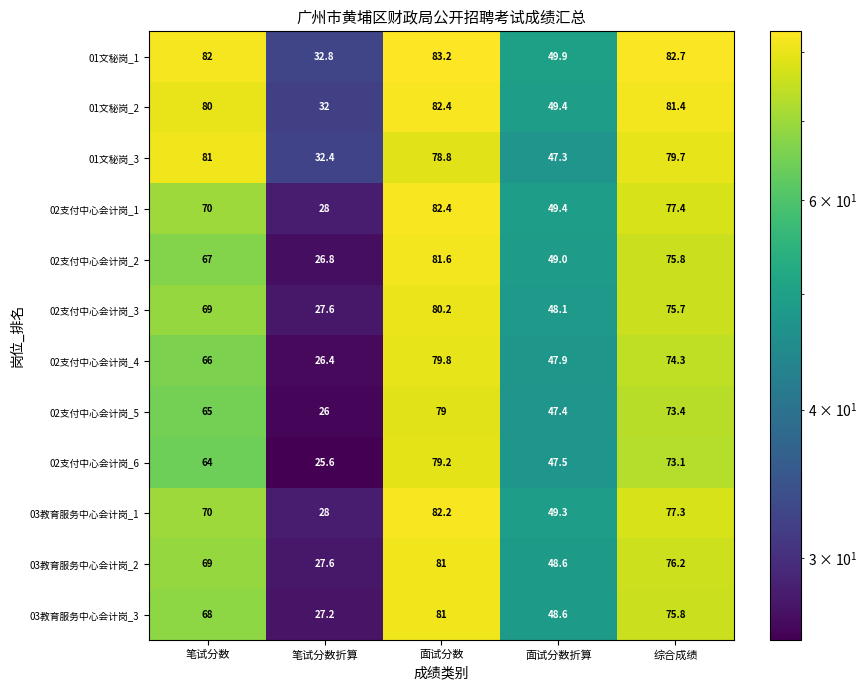

Is it true that 02支付中心会计岗_5 equals 47.4 at 面试分数折算?

True